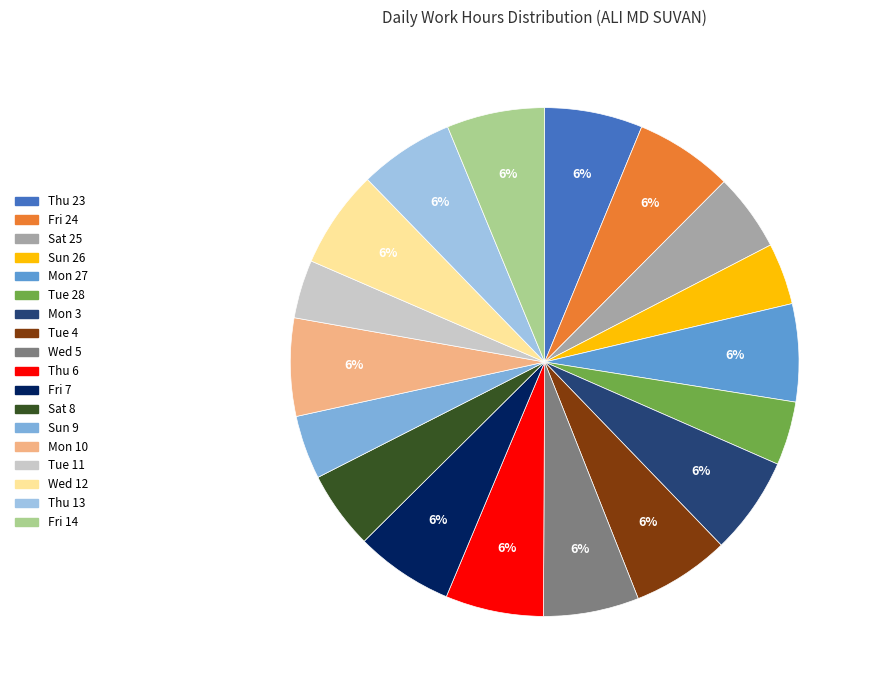

Count the number of slices in the pie.

18